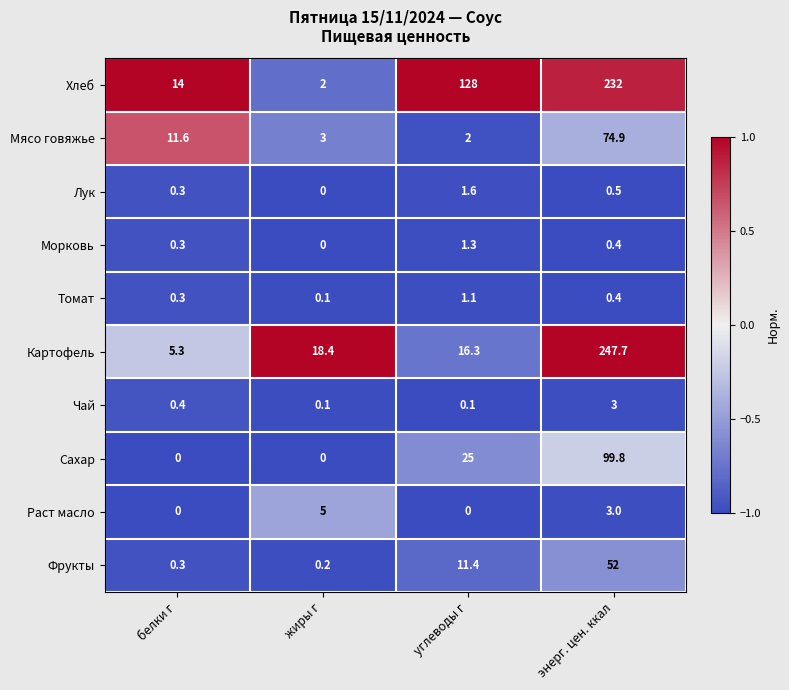

At which category is the sum across all series the highest?

энерг. цен. ккал